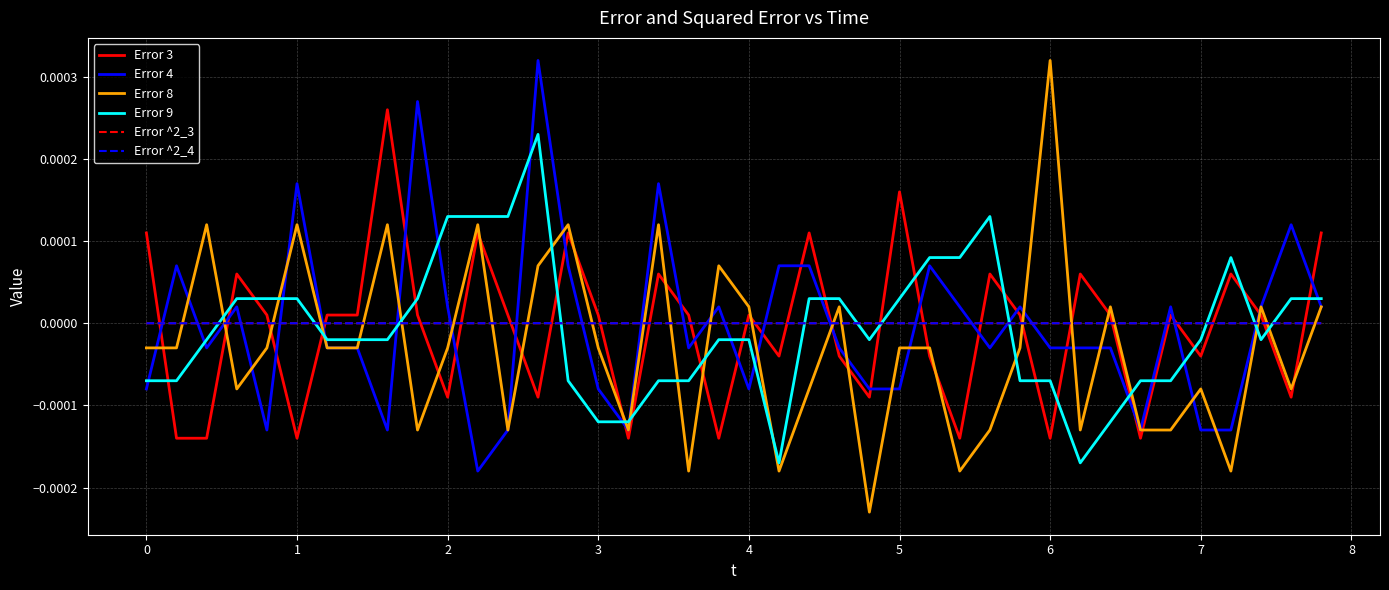

True or false: Error 9 and Error 4 intersect in this chart.

True